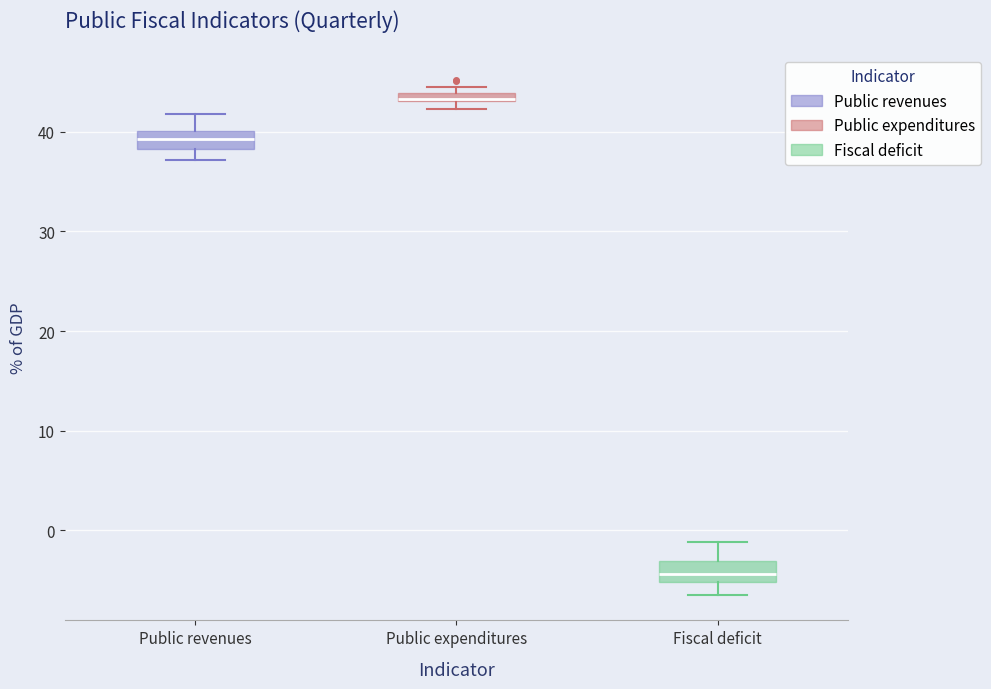

Where is the upper edge of the box for Fiscal deficit on the y-axis? The values are not printed on the chart, so give them approximately, as read against the axis.

-3